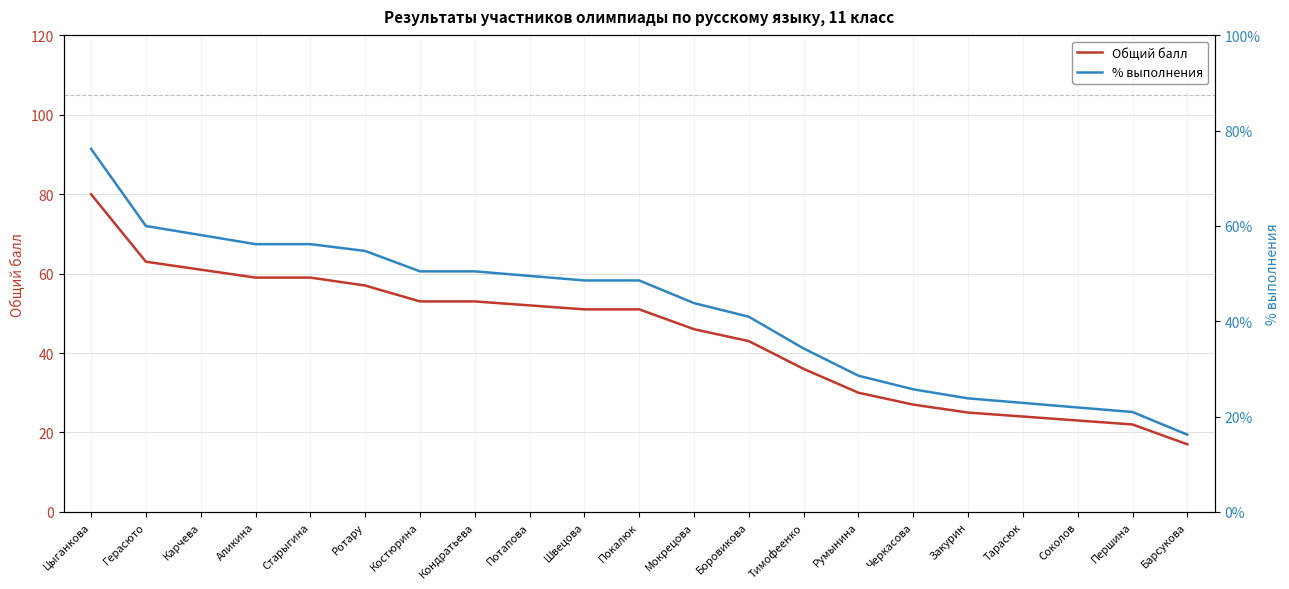

At which category is the sum across all series the highest?

Цыганкова